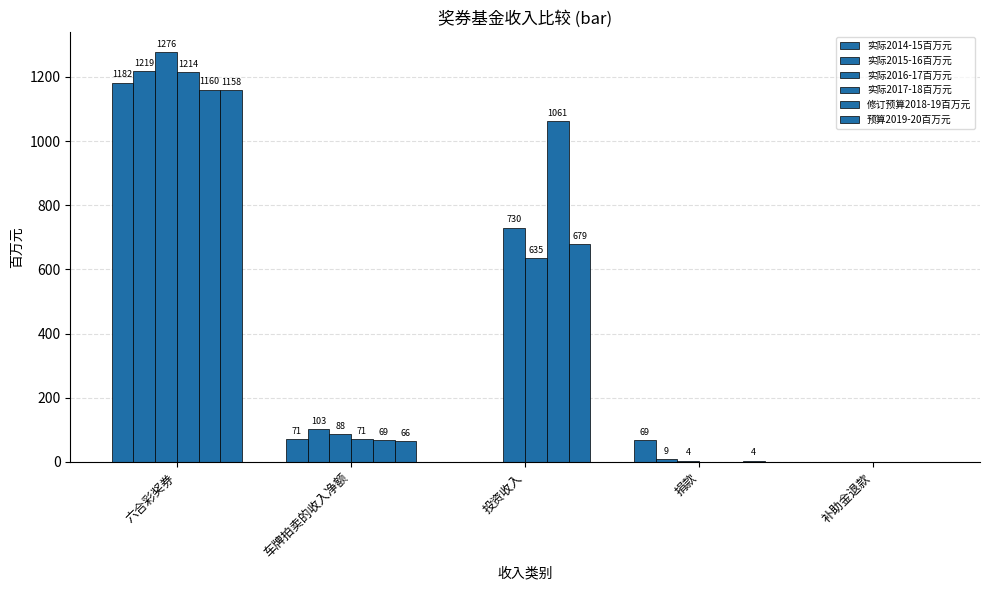

At which label does 修订预算2018-19百万元 first exceed 69?

六合彩奖券